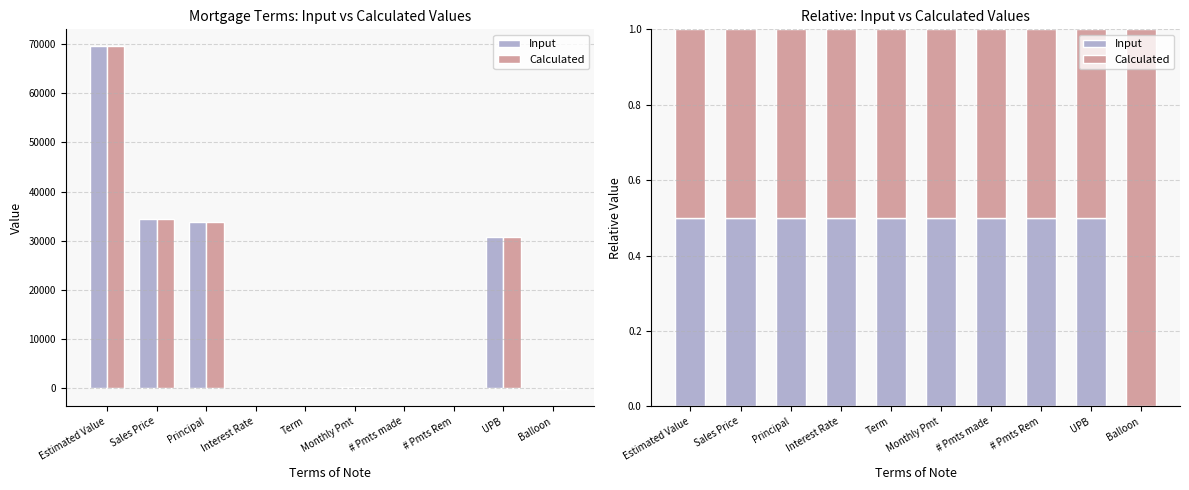

Where is Input nearest to the value 0?

Balloon